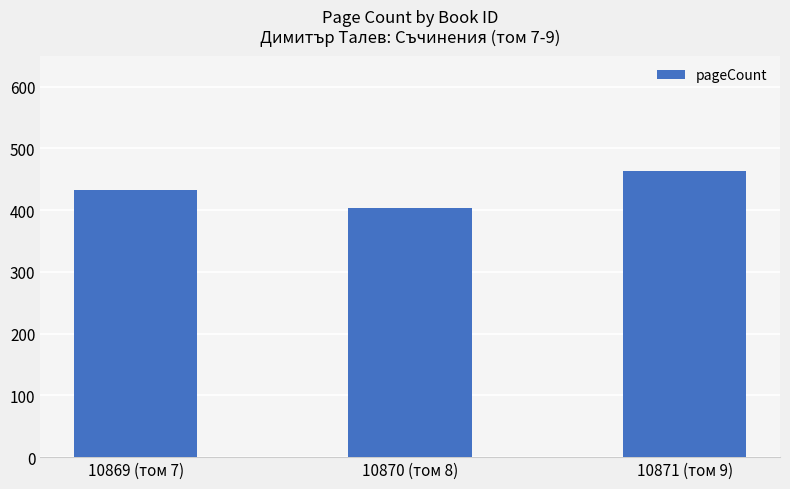

What is the change in value from 10869 (том 7) to 10871 (том 9)?

+32